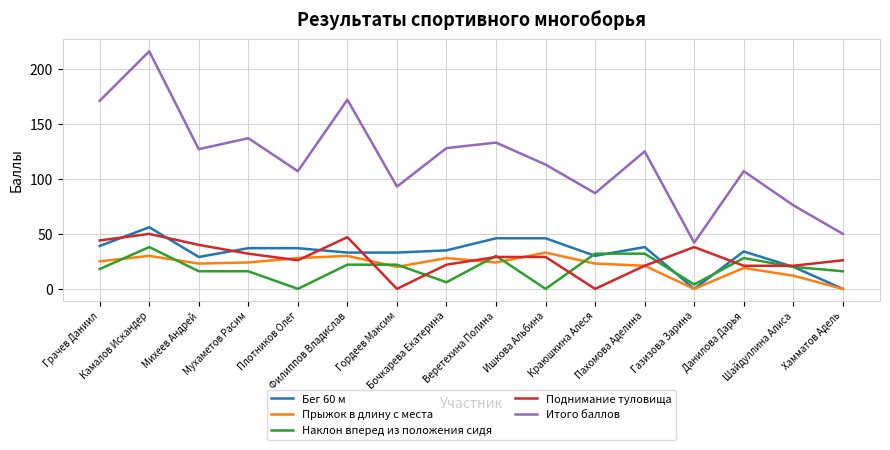

What is the average value of the Прыжок в длину с места series?

21